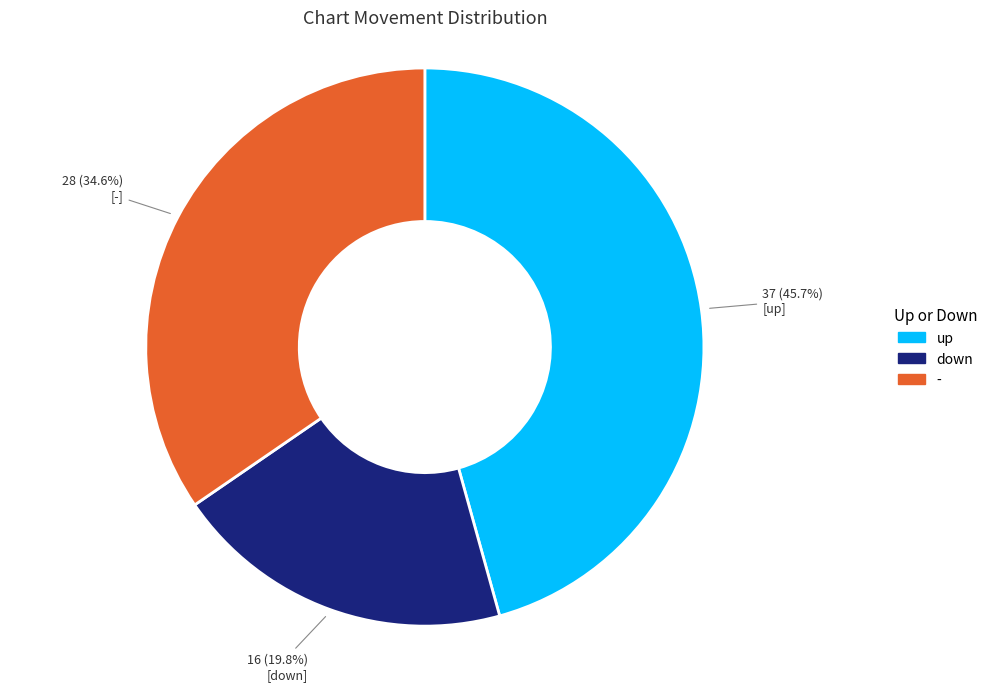

To the nearest percent, what portion does - represent?

35%